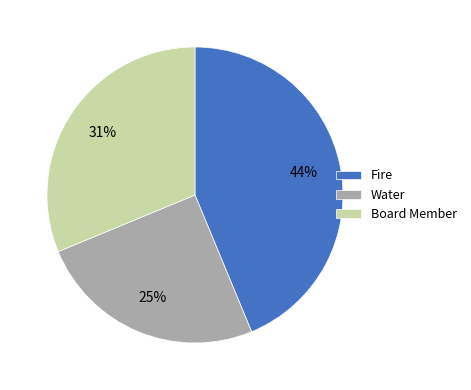

To the nearest percent, what percentage of the pie is Board Member?

31%